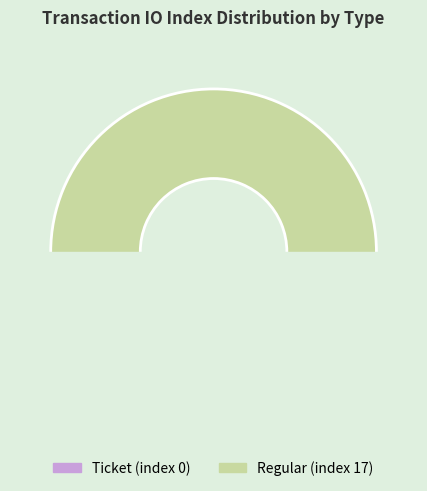

Count the number of slices in the pie.

2